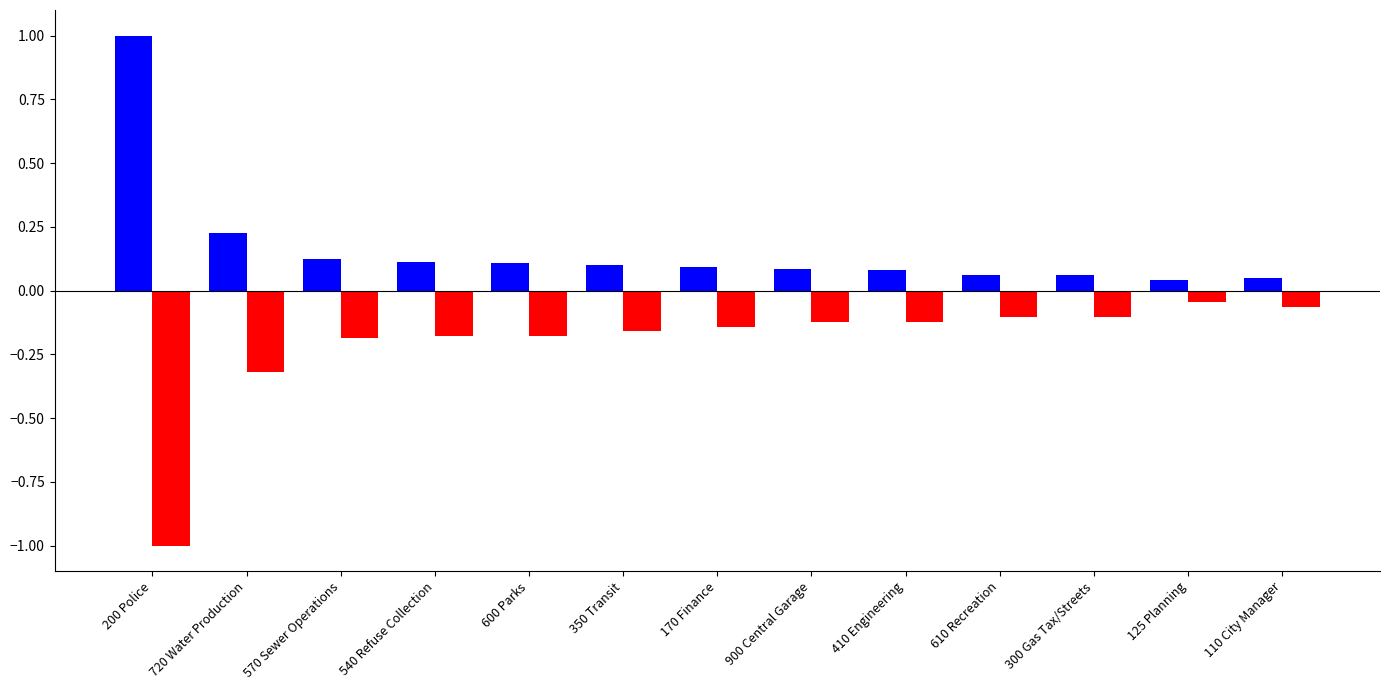

Which label corresponds to the largest value in the chart?

200 Police